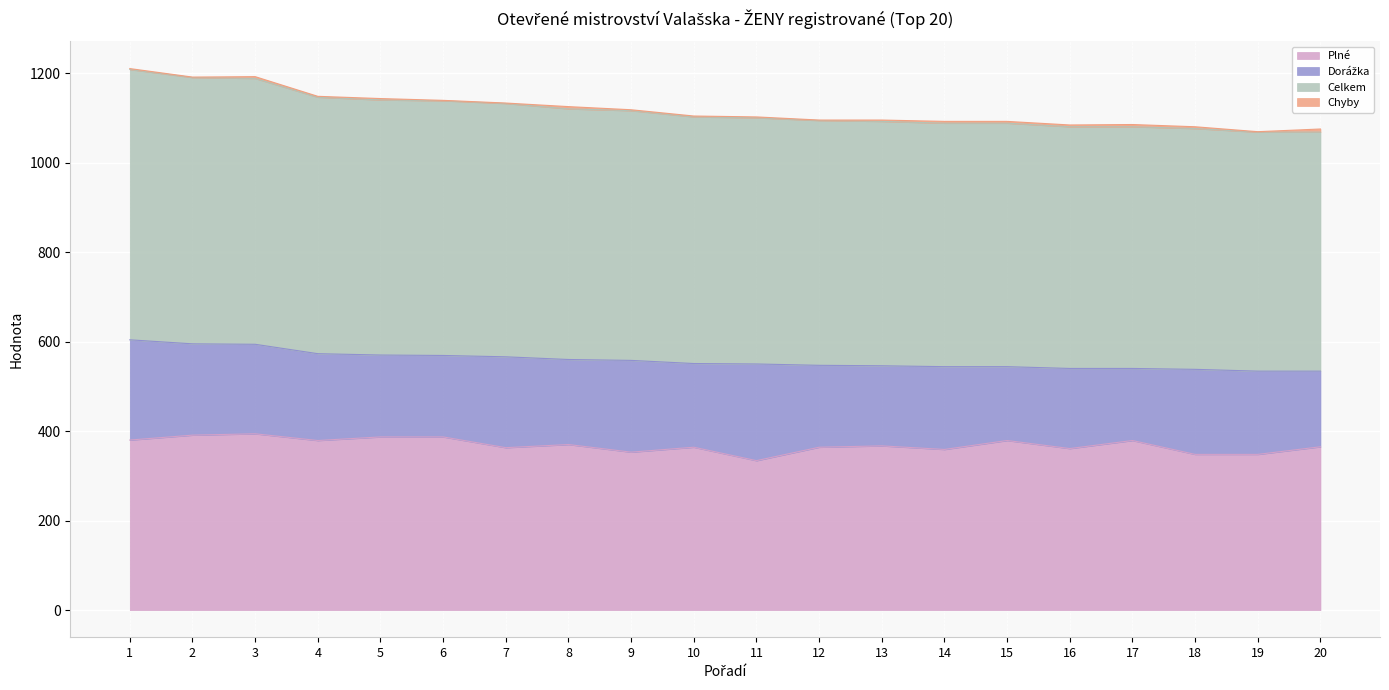

What is the highest value of the Plné series?

394